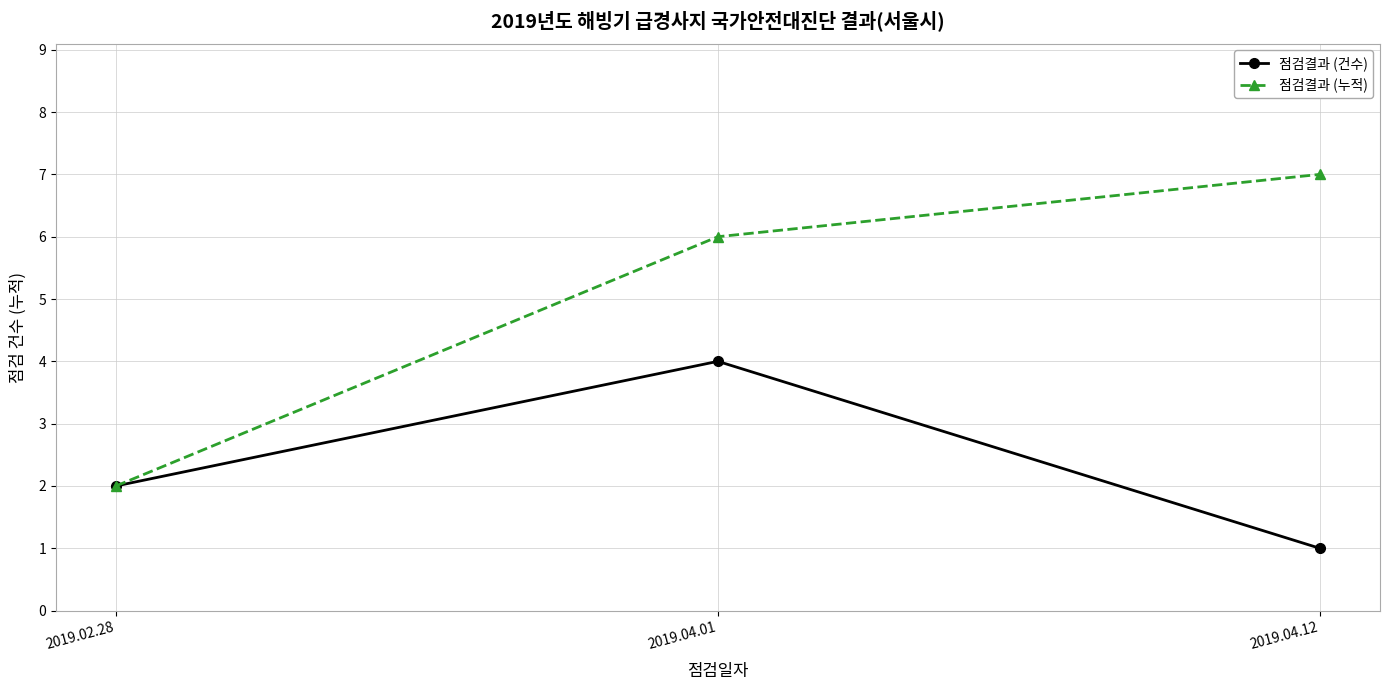

What is the average value of the 점검결과 (건수) series?

2